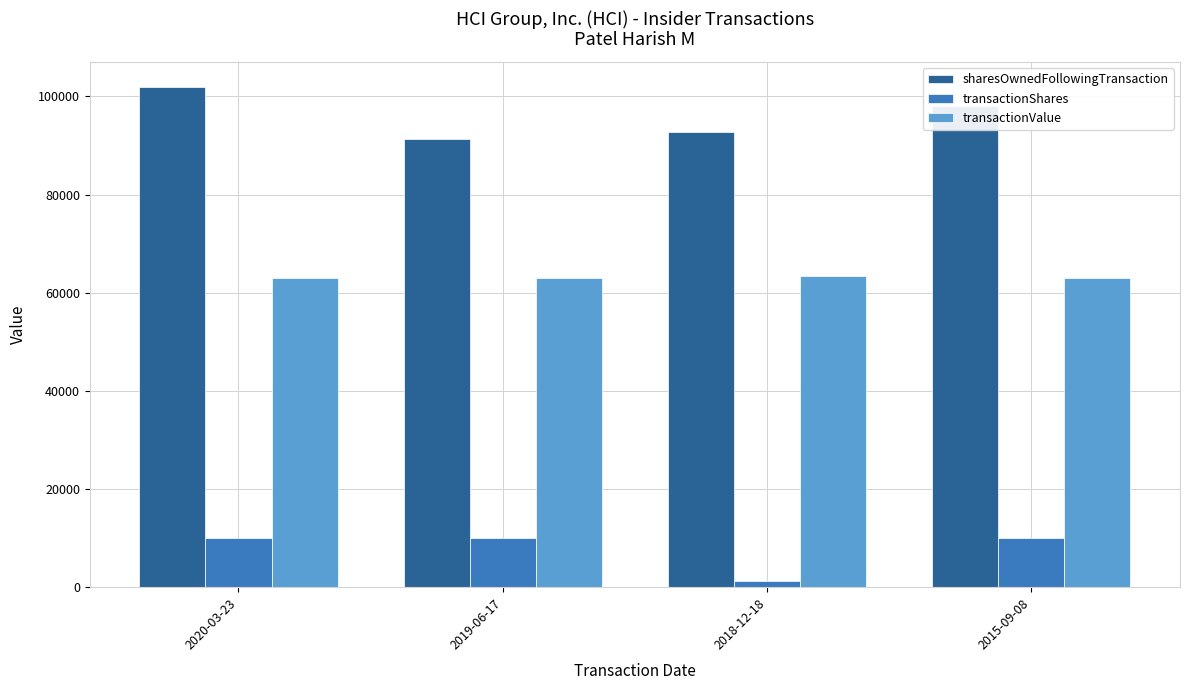

Reading left to right, extract all data points from this chart.

sharesOwnedFollowingTransaction: 2020-03-23=101888	2019-06-17=91295	2018-12-18=92730	2015-09-08=98000
transactionShares: 2020-03-23=10000	2019-06-17=10000	2018-12-18=1215	2015-09-08=10000
transactionValue: 2020-03-23=63000	2019-06-17=63000	2018-12-18=63447	2015-09-08=63000